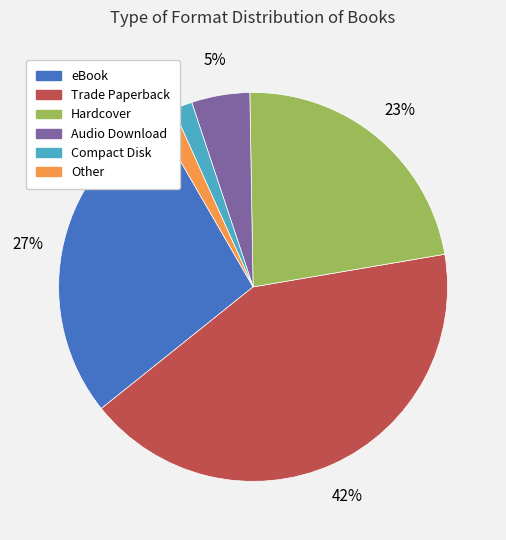

Between Other and Trade Paperback, which is larger?

Trade Paperback